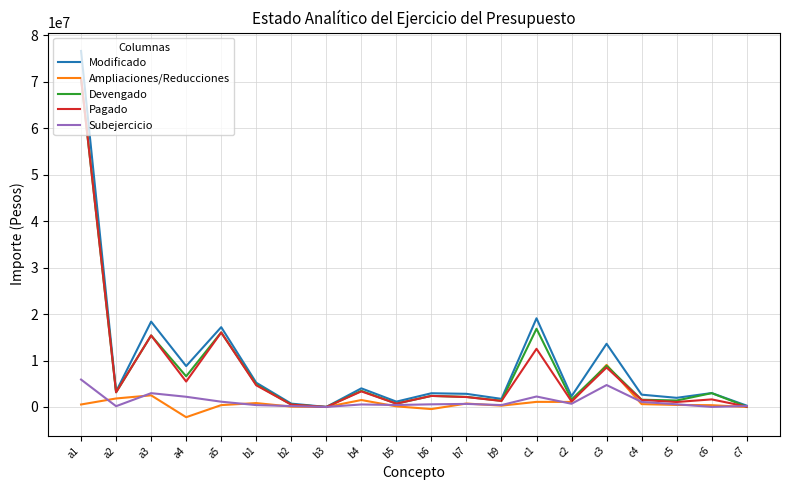

What is the maximum value shown in the chart?

76607364.0